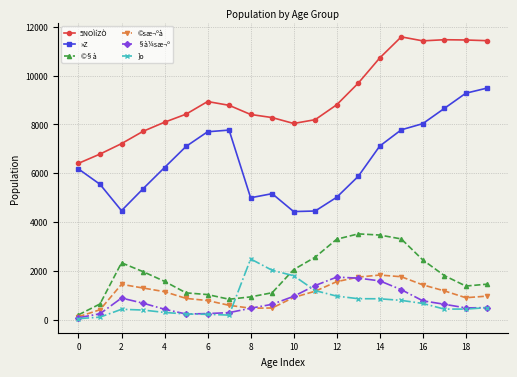

What is the maximum value shown in the chart?

11584